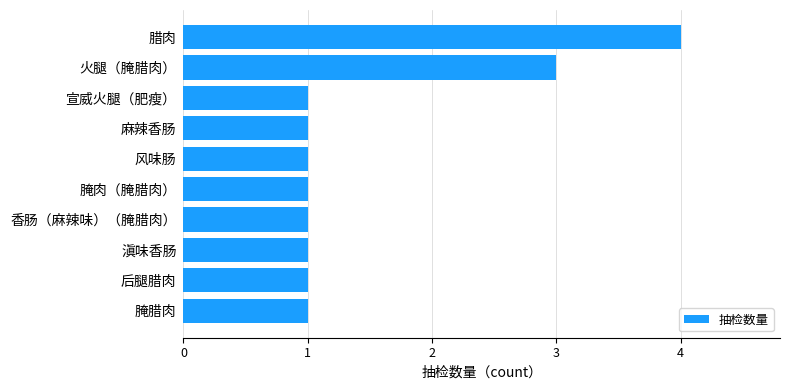

What is the ratio of the value at 后腿腊肉 to the value at 宣威火腿（肥瘦）?

1.0